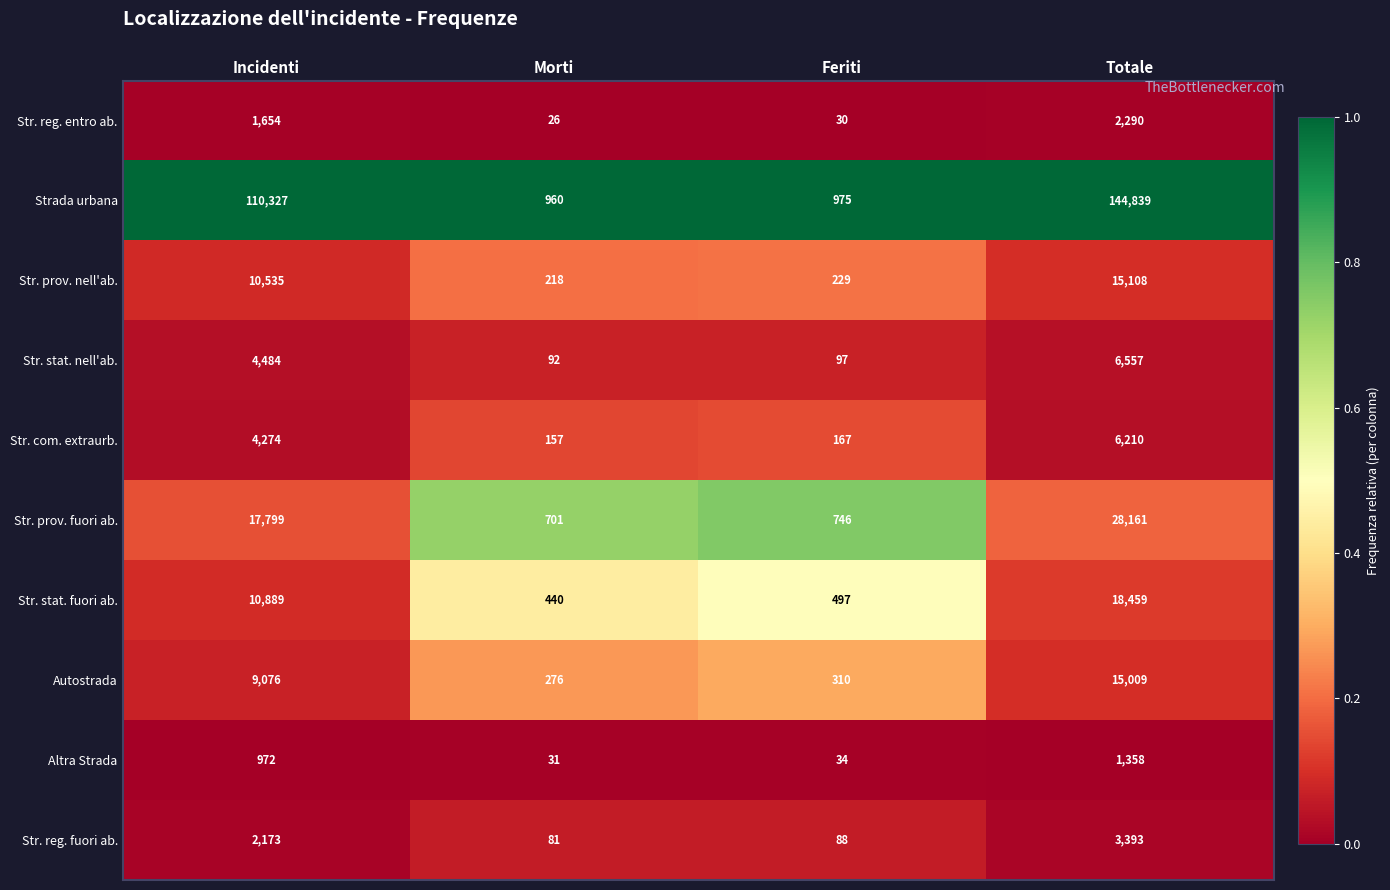

At which category is the sum across all series the highest?

Totale